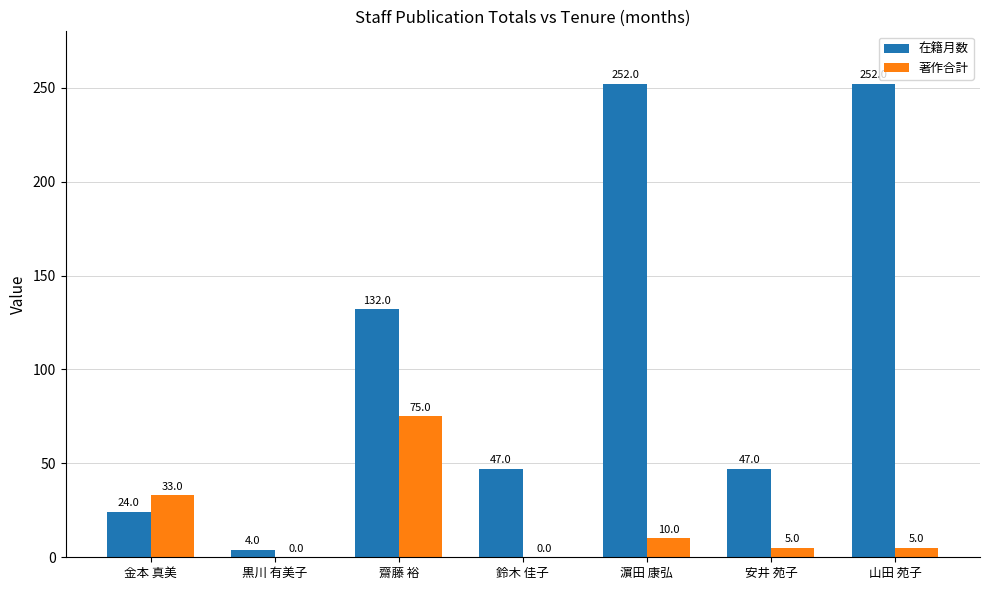

Reading left to right, transcribe all the data shown in this chart.

在籍月数: 24	4	132	47	252	47	252
著作合計: 33	0	75	0	10	5	5